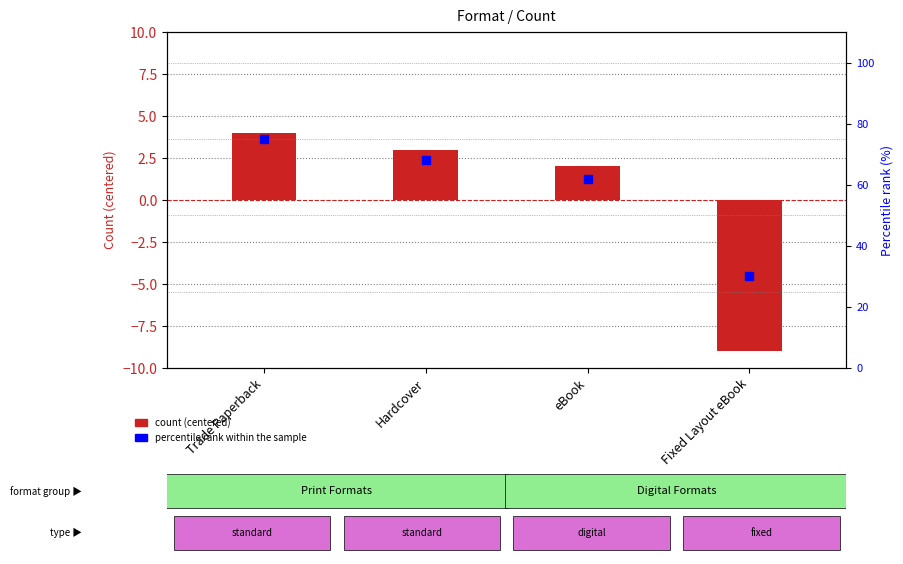

Which series reaches the maximum Y coordinate?

percentile rank within the sample